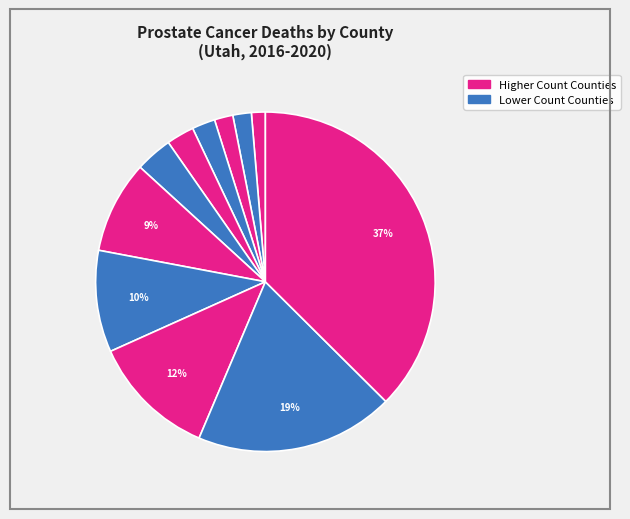

To the nearest percent, what is the difference between the largest and smallest slice percentages?

36%